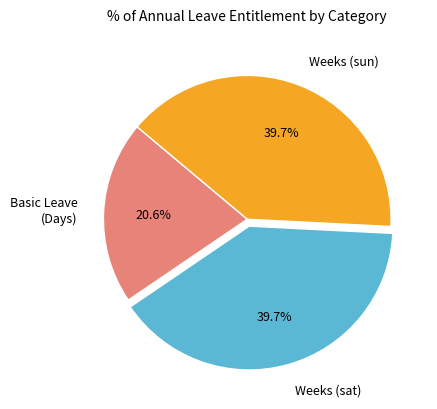

Count the number of slices in the pie.

3